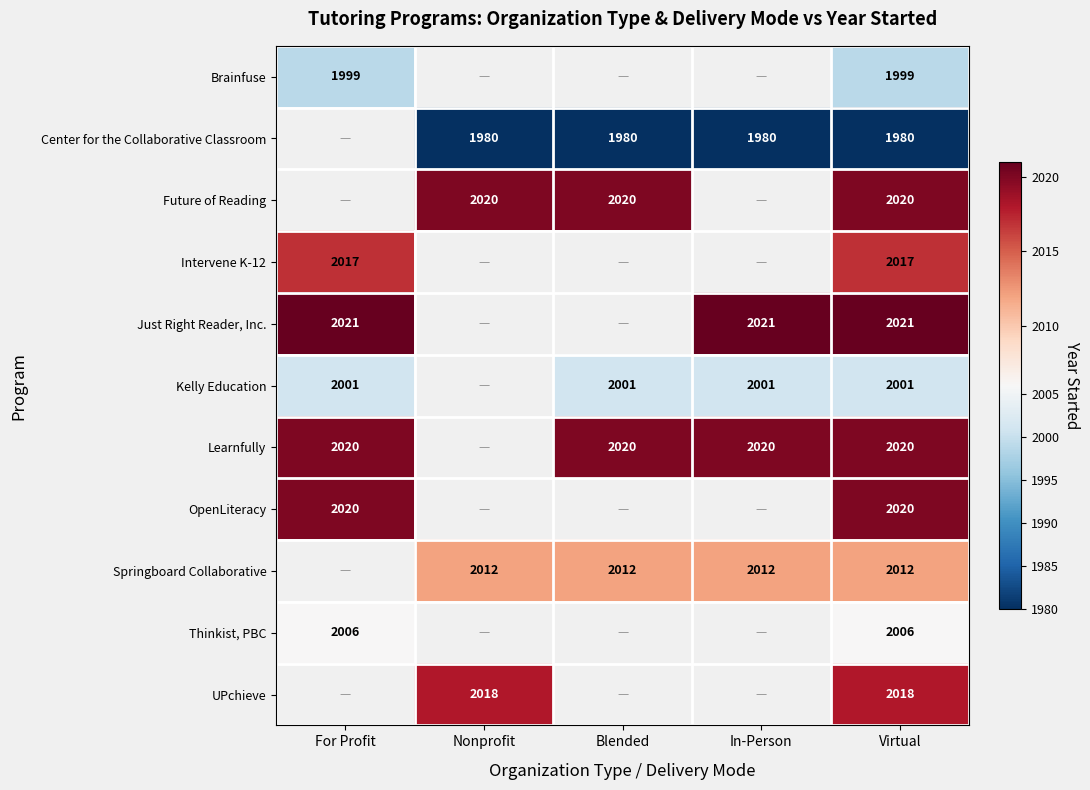

Is the value of Future of Reading at Virtual greater than the value of Kelly Education at Blended?

Yes